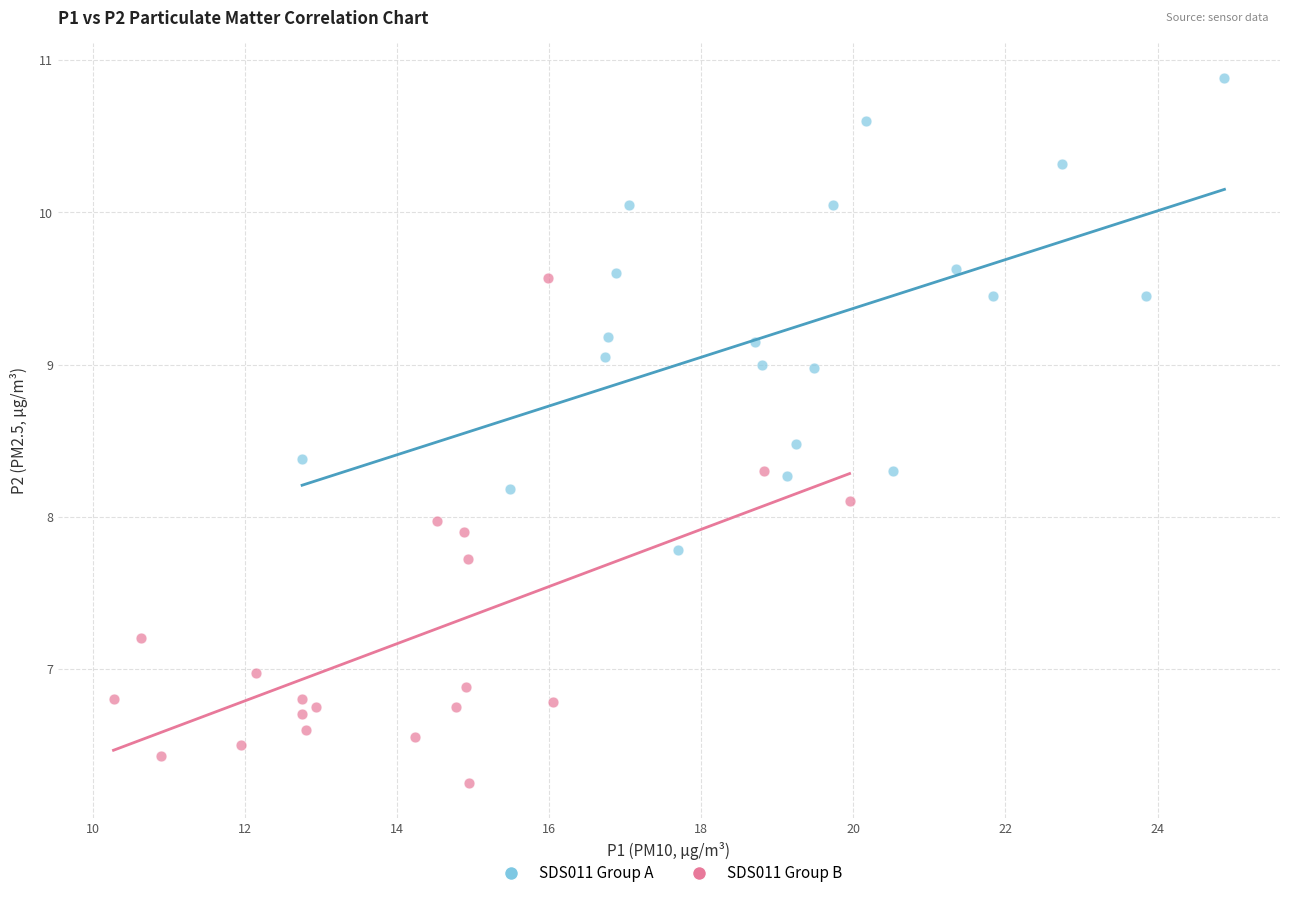

Which series reaches the minimum Y coordinate?

SDS011 Group B